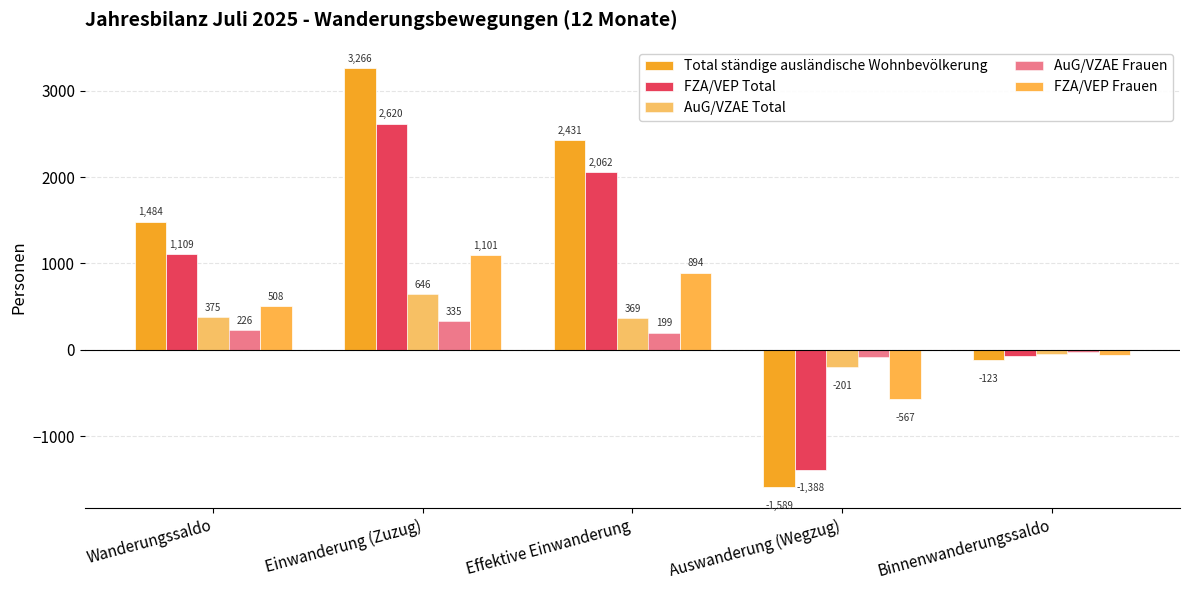

What is the average value of the Total ständige ausländische Wohnbevölkerung series?

1094